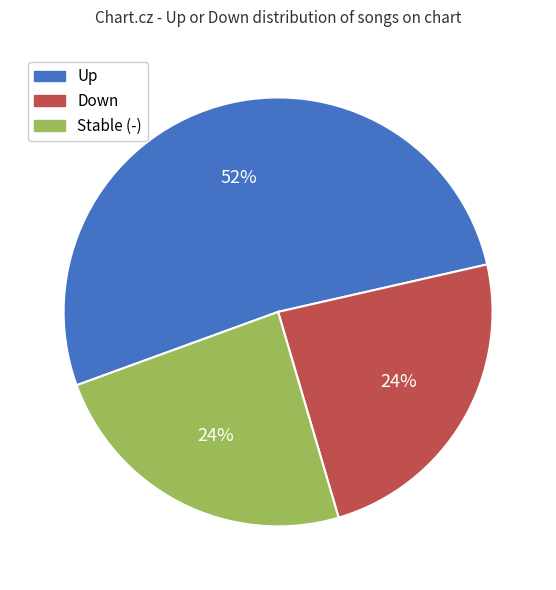

What percentage is the Stable (-) slice, to the nearest percent?

24%